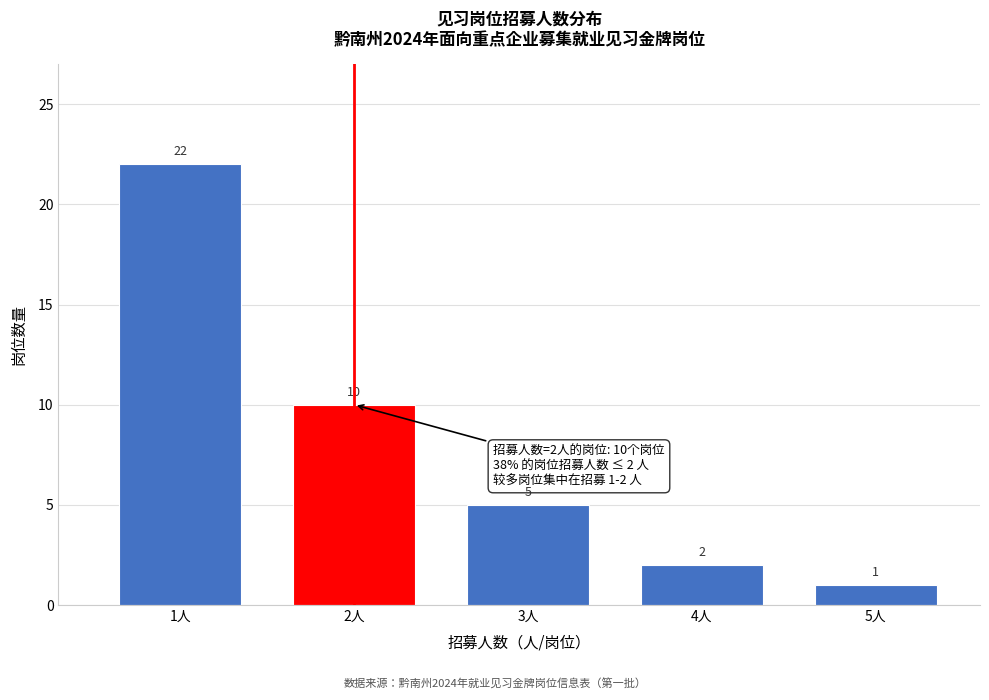

Reading left to right, extract all data points from this chart.

1人=22	2人=10	3人=5	4人=2	5人=1